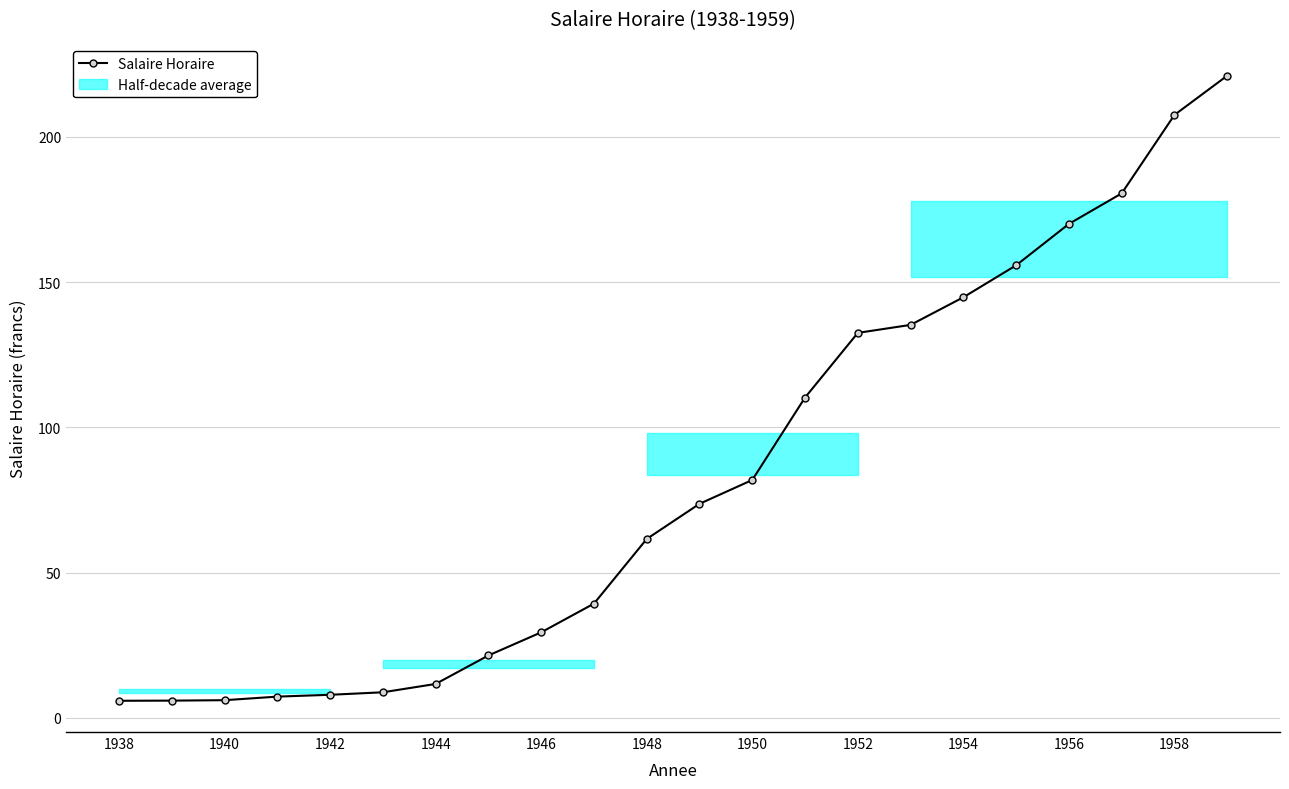

What is the maximum value shown in the chart?

221.0